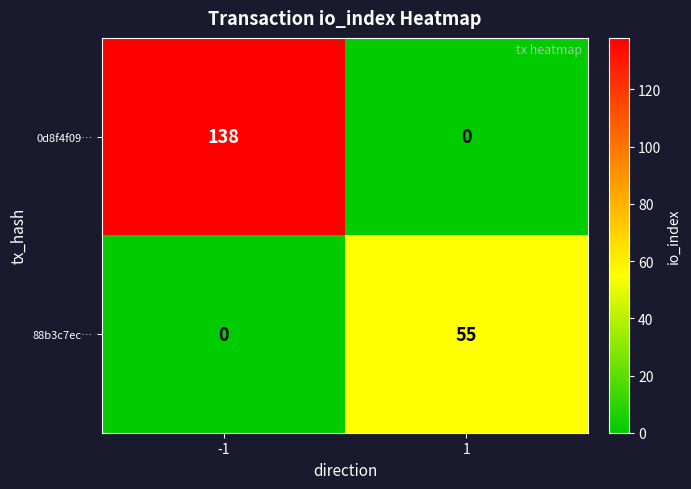

What is the average value of the 0d8f4f09… series?

69